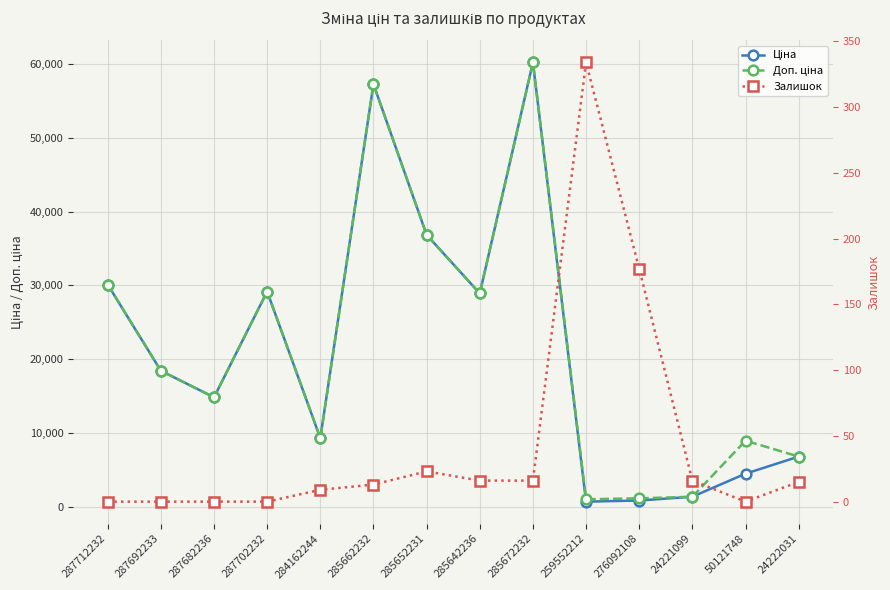

Reading left to right, extract all data points from this chart.

Ціна: 30102.8	18420.9	14817.6	29152.3	9290.5	57258.0	36841.8	28901.7	60205.6	679.8	831.5	1347.9	4470.6	6787.1
Доп. ціна: 30102.8	18420.9	14817.6	29152.3	9290.5	57258.0	36841.8	28901.7	60205.6	1004.1	1126.7	1348.0	8941.2	6787.1
Залишок: 0.0	0.0	0.0	0.0	9.0	13.0	23.0	16.0	16.0	334.0	177.0	16.0	0.0	15.0